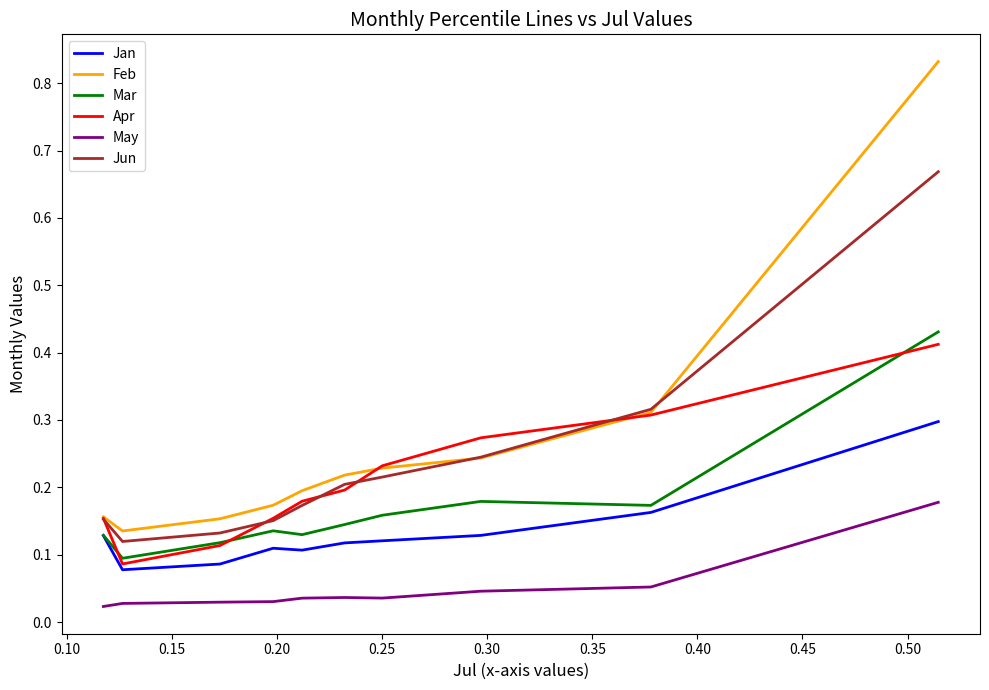

True or false: May and Jan cross at least once.

False